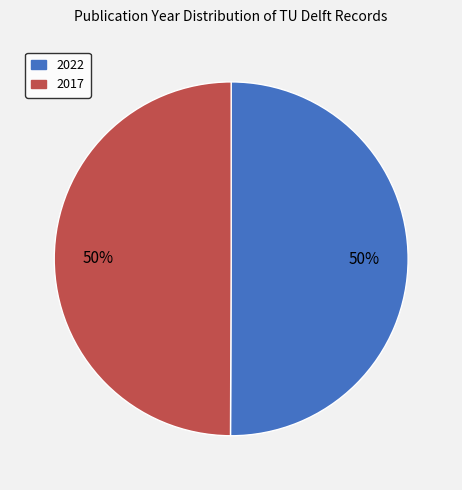

To the nearest percent, what portion does 2017 represent?

50%